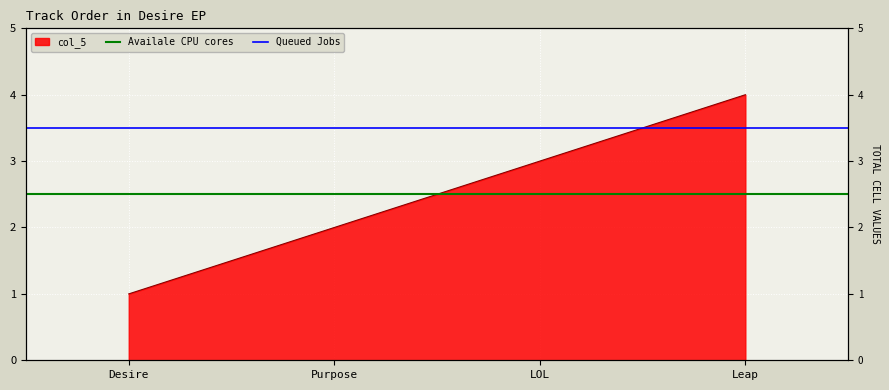

Which category has the lowest value across all series?

Desire